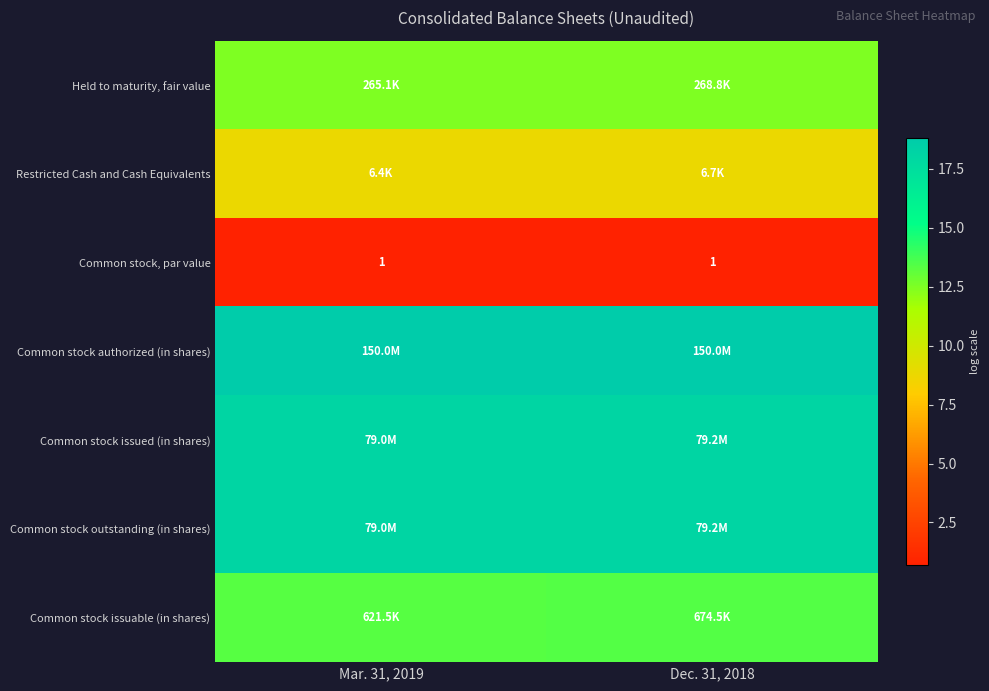

Rank the categories by Common stock outstanding (in shares) value from highest to lowest.

Dec. 31, 2018, Mar. 31, 2019